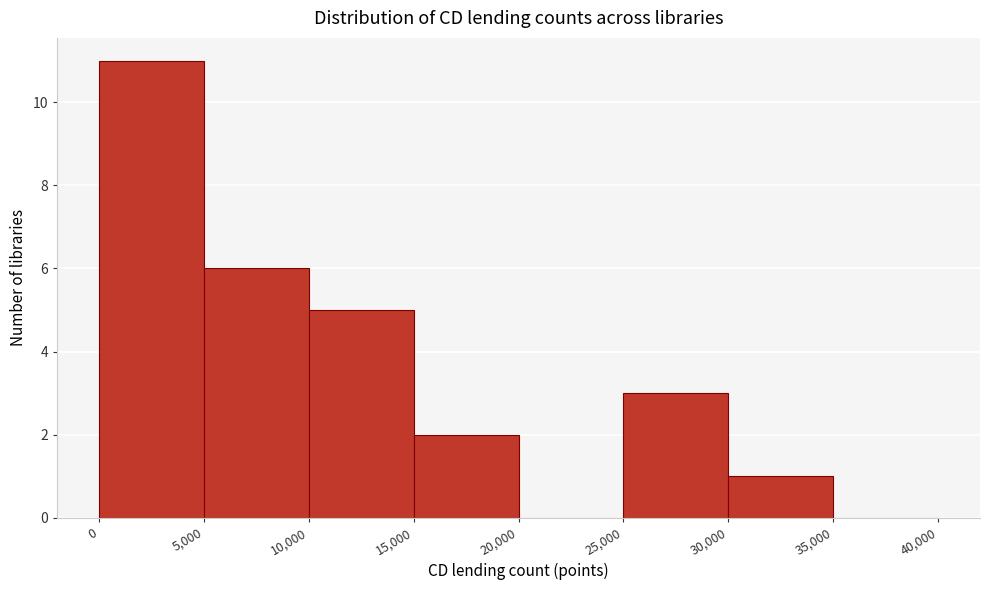

How tall is the bar that spans 15,000 to 20,000 on the x-axis? The values are not printed on the chart, so give them approximately, as read against the axis.

2